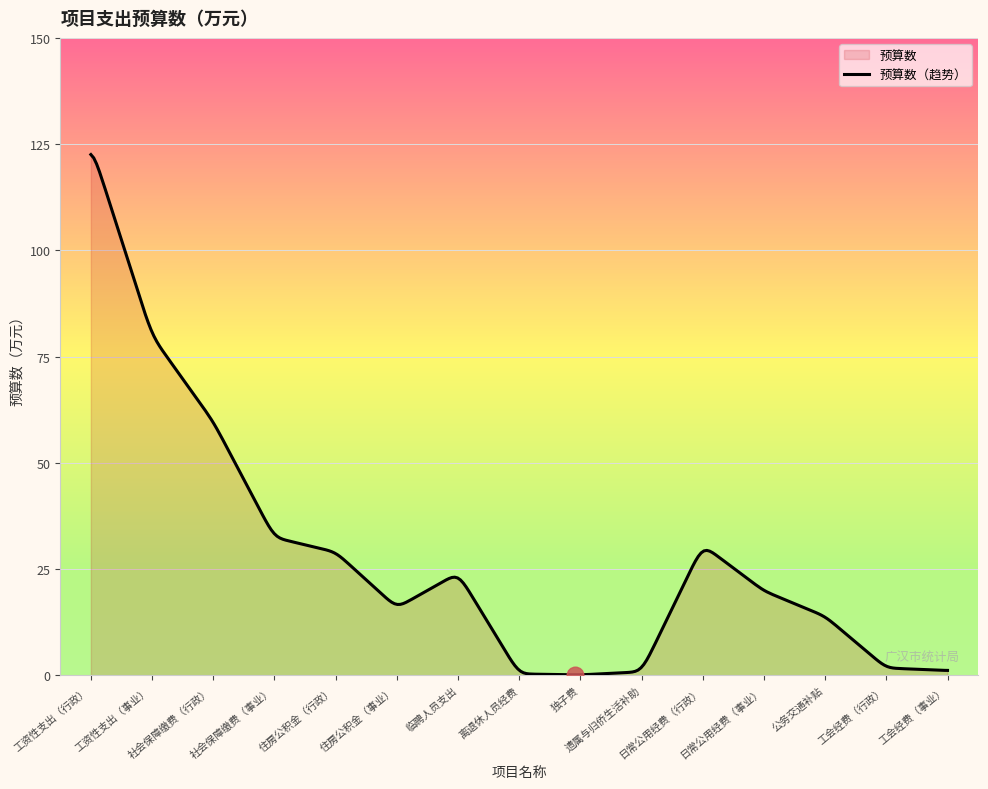

The value at 社会保障缴费（行政） is 59.6. True or false?

True